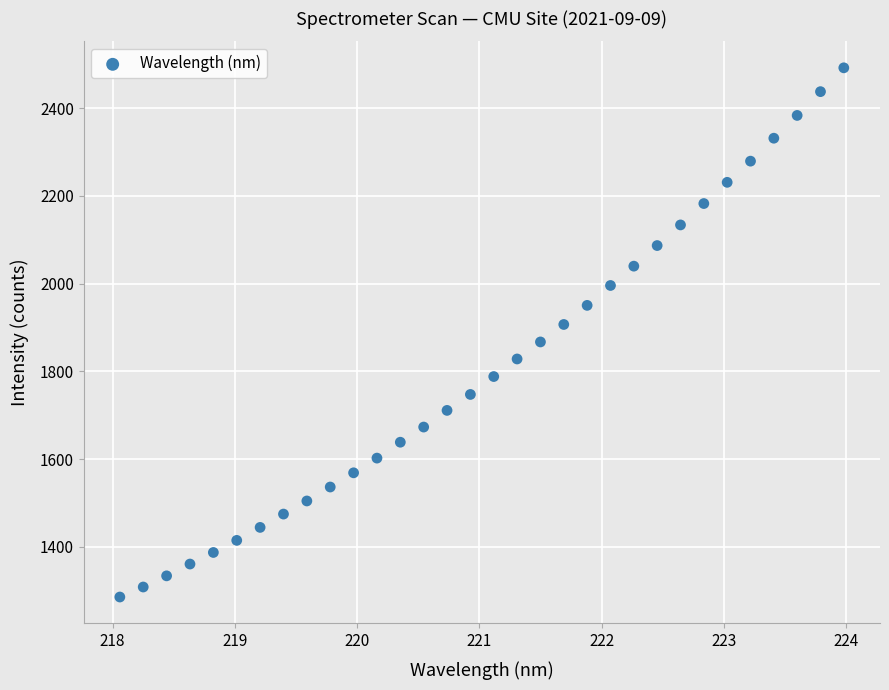

What is the range of X values (max minus min)?

5.9